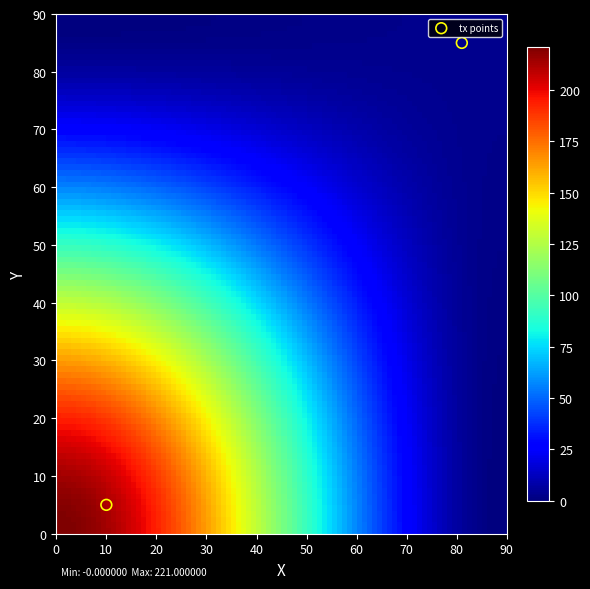

What is the range of X values (max minus min)?

71